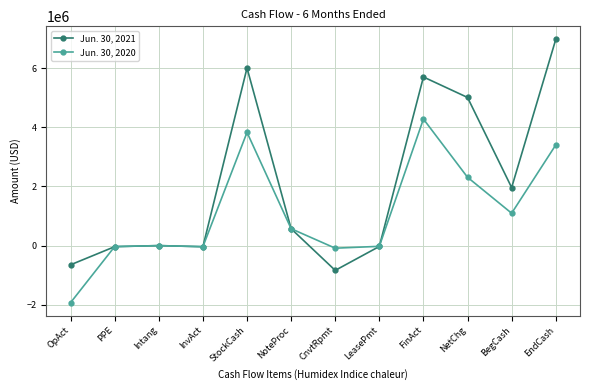

In Jun. 30, 2020, how many points are higher than both neighbors (excluding endpoints)?

3